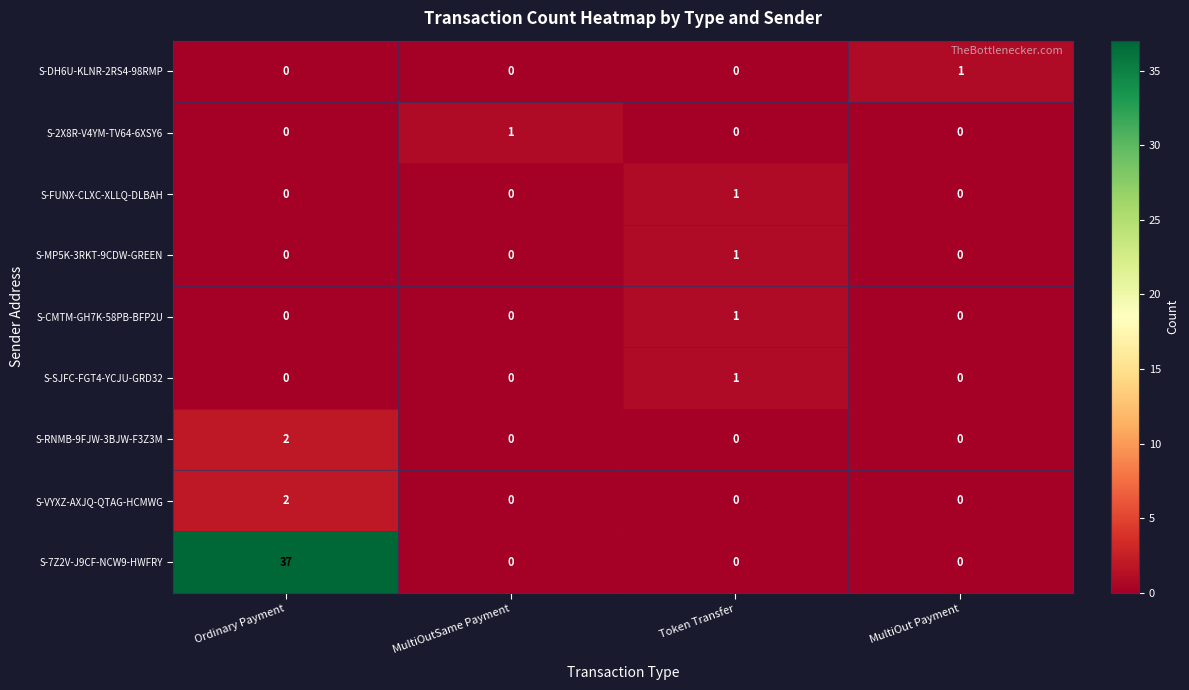

The S-DH6U-KLNR-2RS4-98RMP series shows 0 at MultiOutSame Payment. True or false?

True